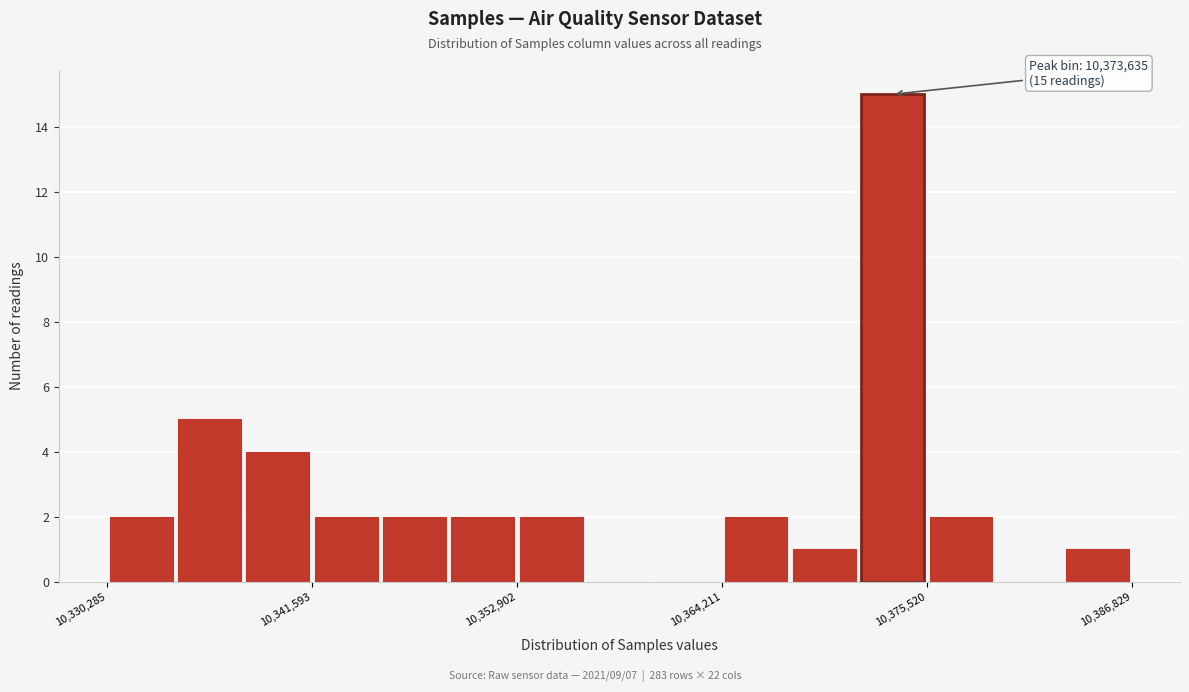

Read against the x-axis, roughly where is the centre of the tallest bar?

10374000